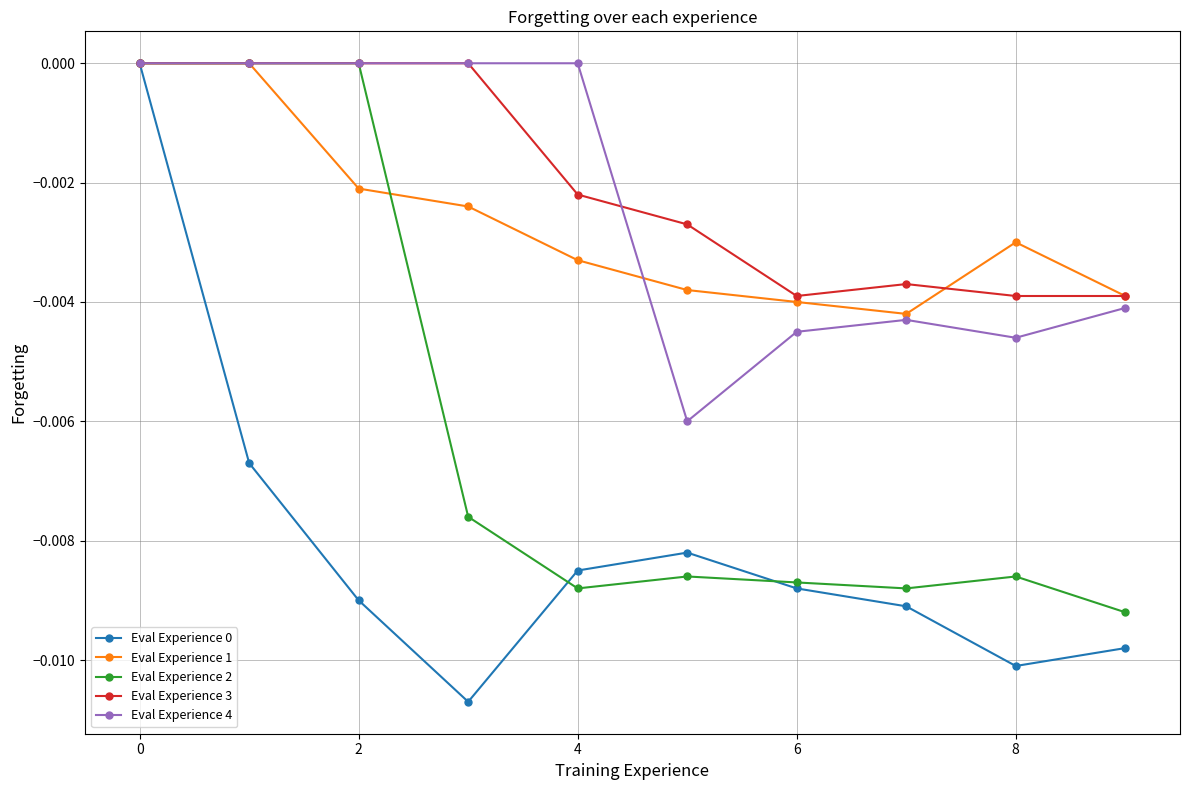

True or false: Eval Experience 1 has more than 0 interior local peaks.

True